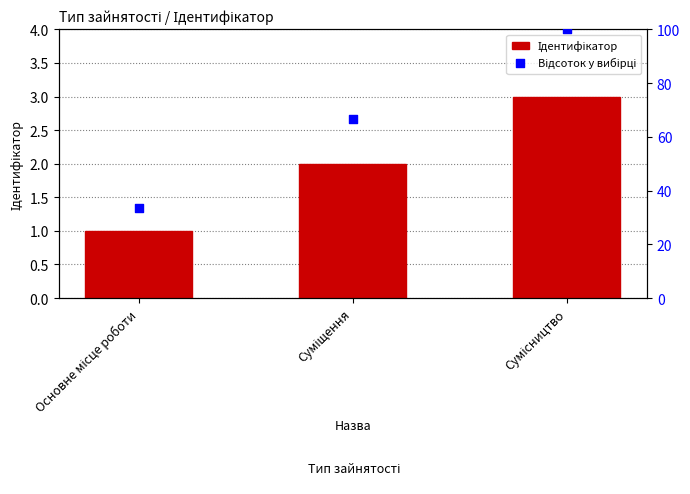

Which series contains the highest Y value?

Відсоток у вибірці